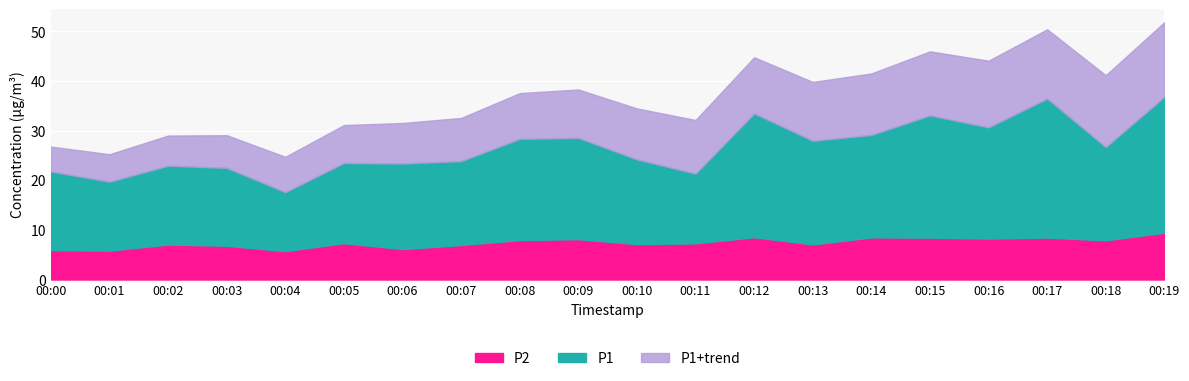

How many data points does each series have?

20